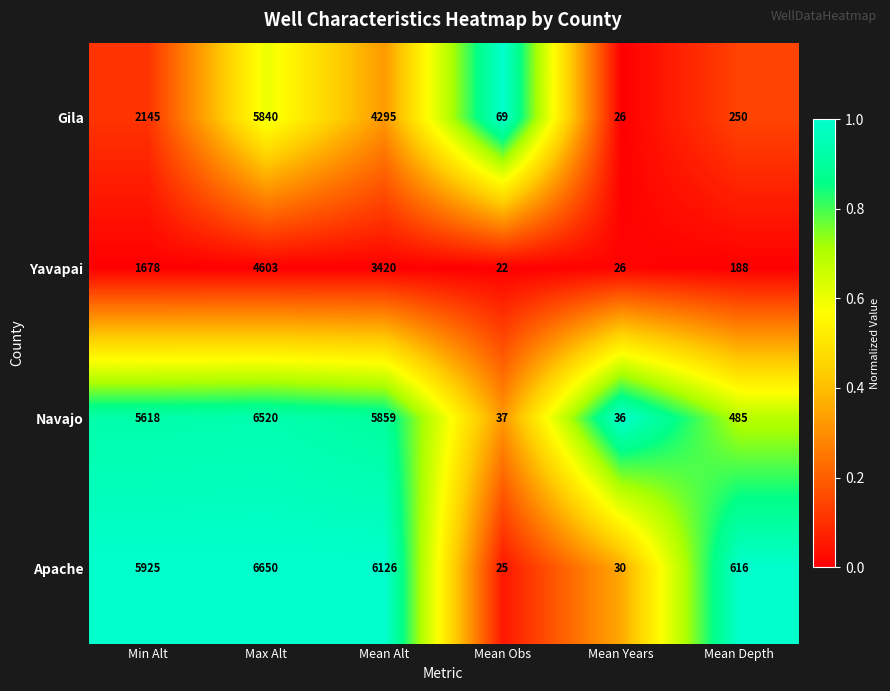

Rank the series by their maximum value, from highest to lowest.

Apache, Navajo, Gila, Yavapai